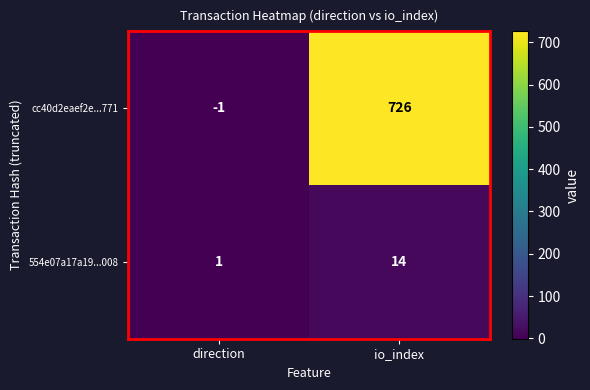

Which series changed the most between direction and io_index?

cc40d2eaef2e...771